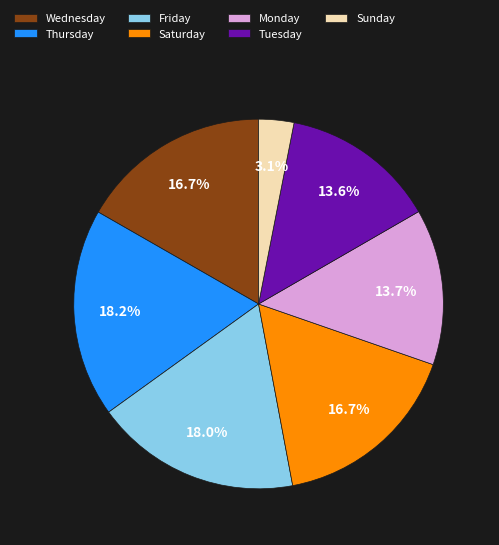

Approximately how many times larger is the value at Friday compared to Thursday?

1.0